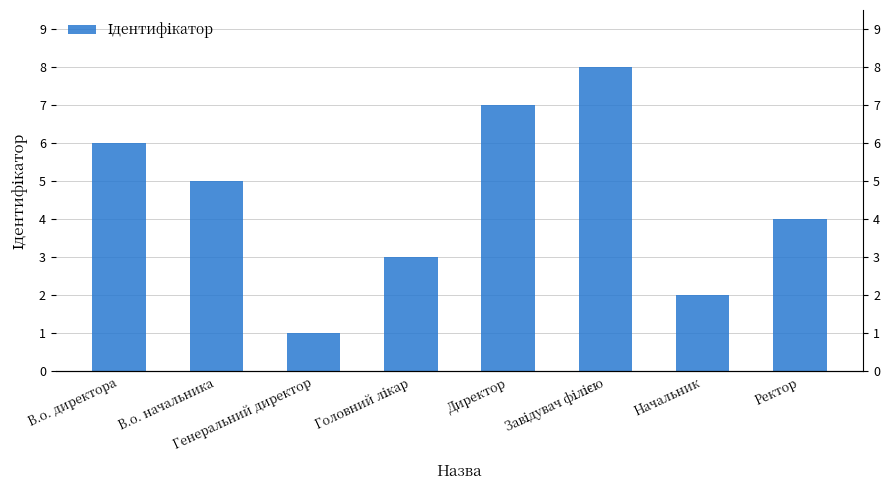

The value at В.о. начальника is 5. True or false?

True